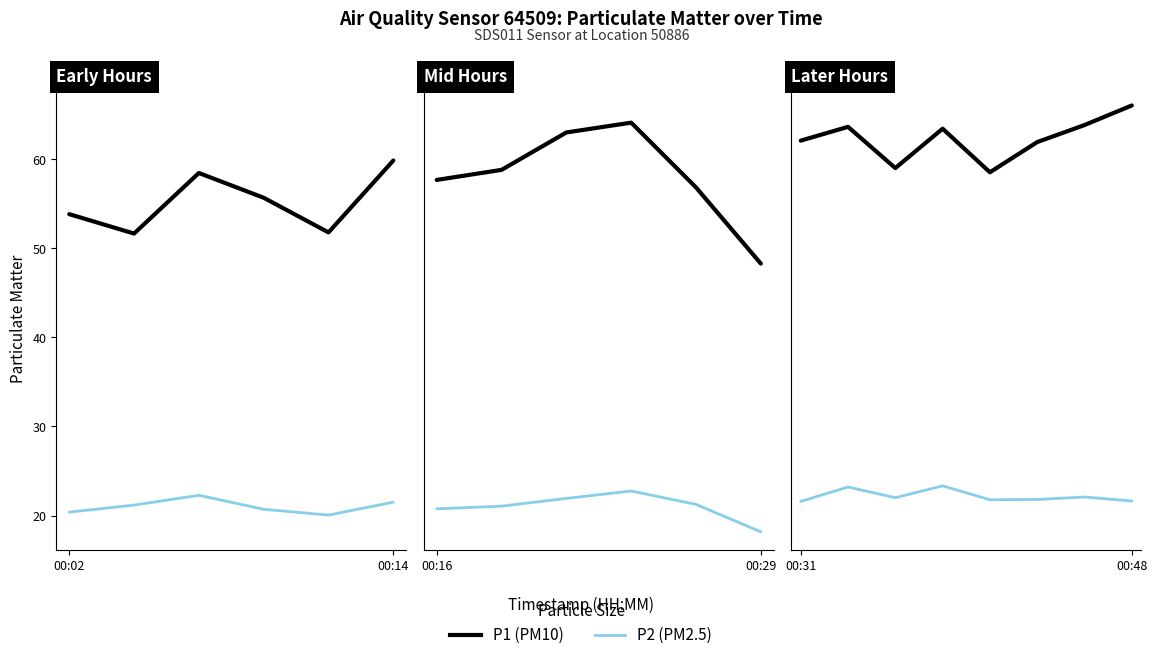

True or false: P2 and P1 cross at least once.

False